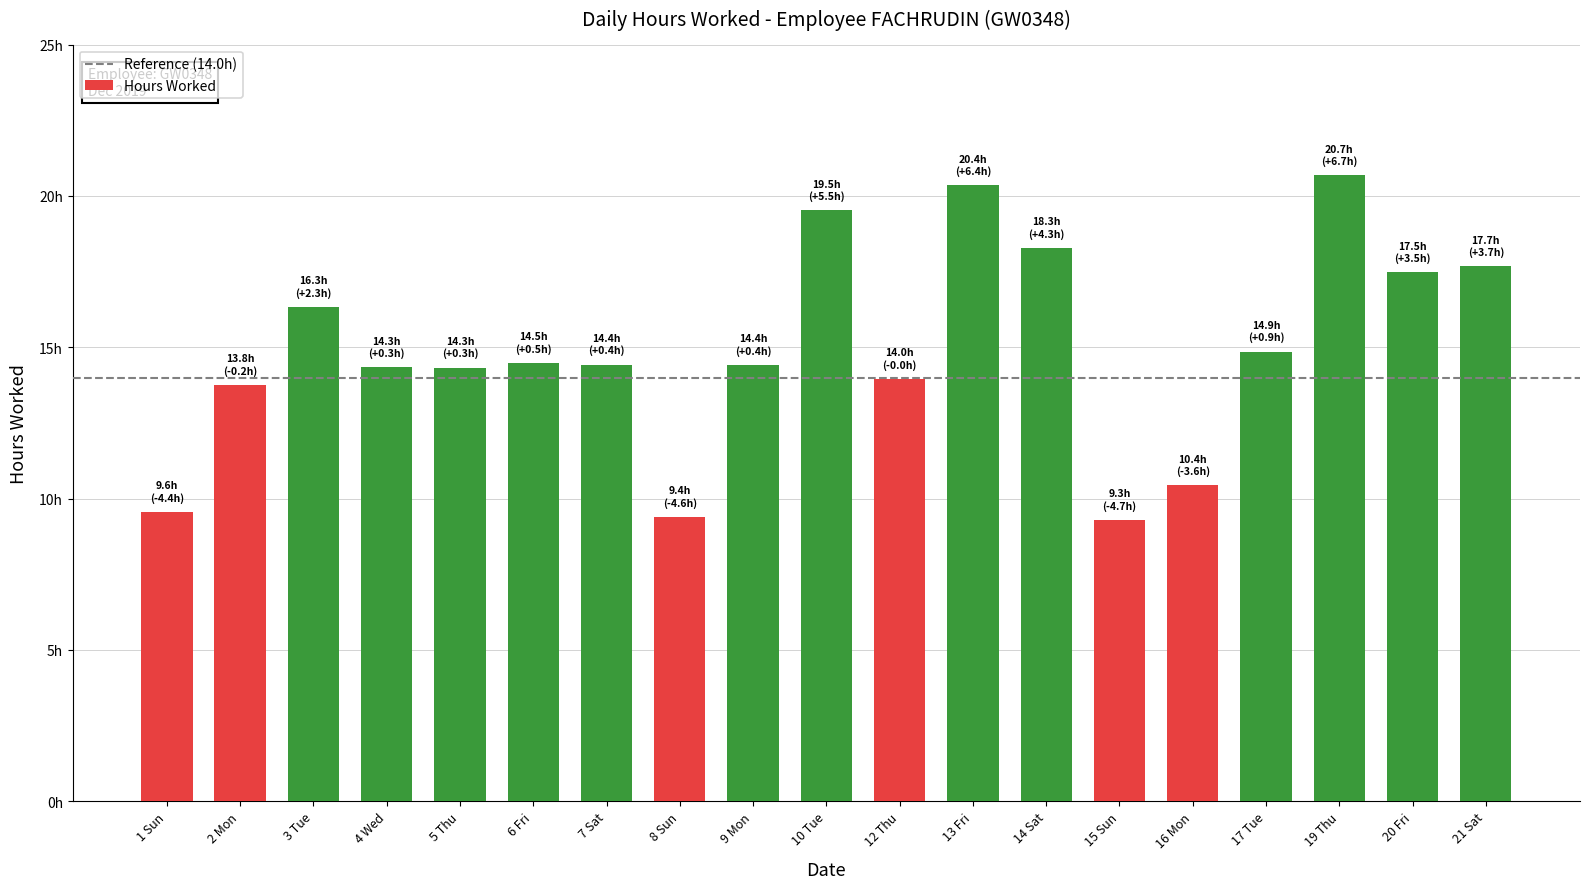

Read the value at 9 Mon.

14.4